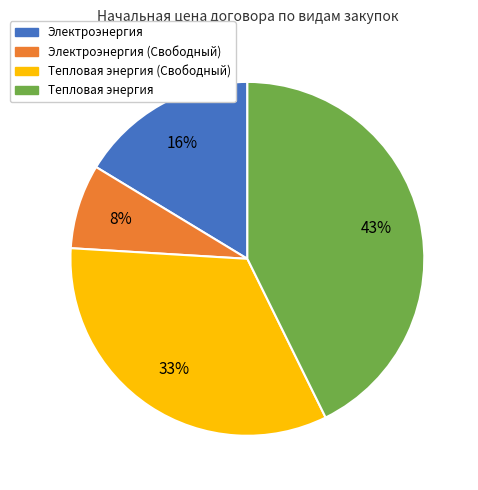

Does Электроэнергия (Свободный) account for over 50% of the chart?

No